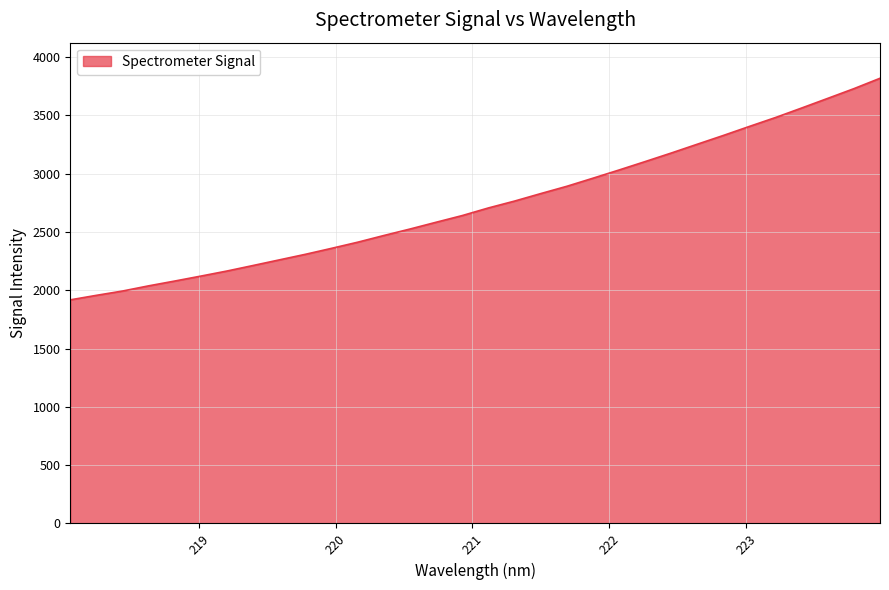

What is the smallest value displayed?

1918.4